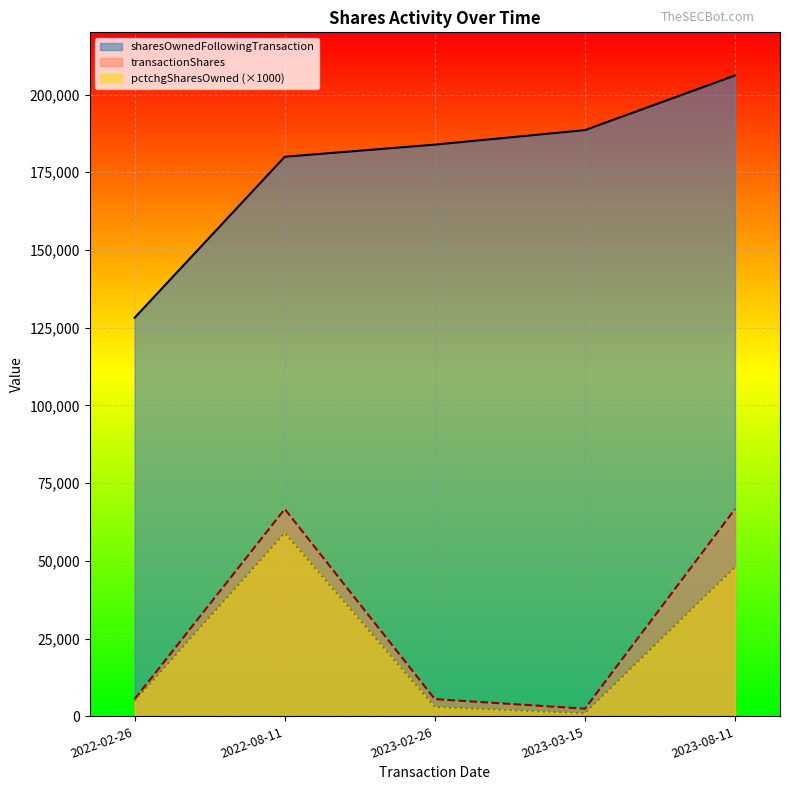

What is the lowest value of the sharesOwnedFollowingTransaction series?

128224